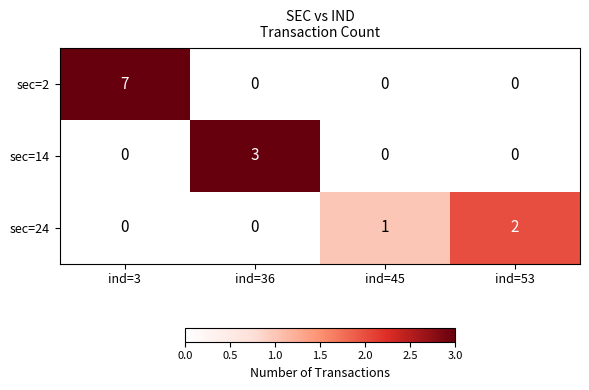

What is the maximum value shown in the chart?

7